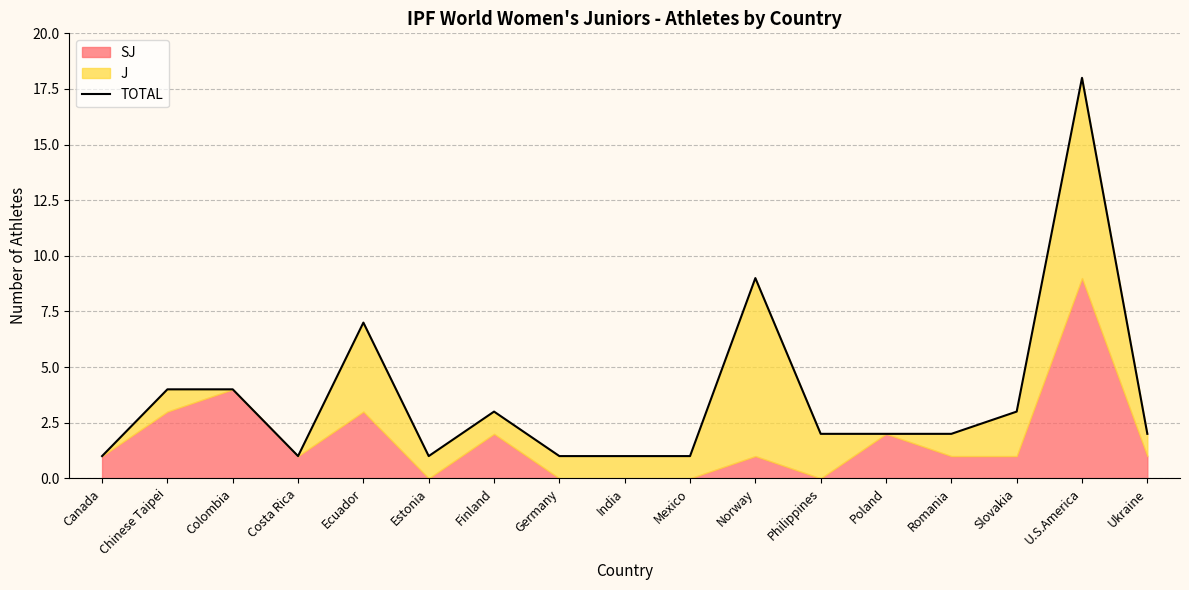

What is the minimum value shown in the chart?

1